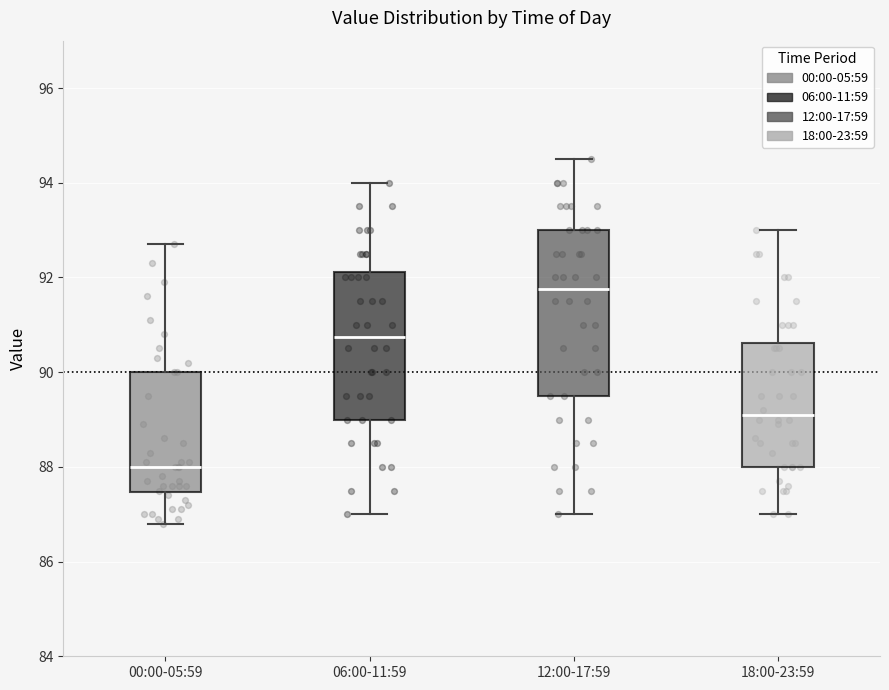

Which box's median line is the lowest?

00:00-05:59